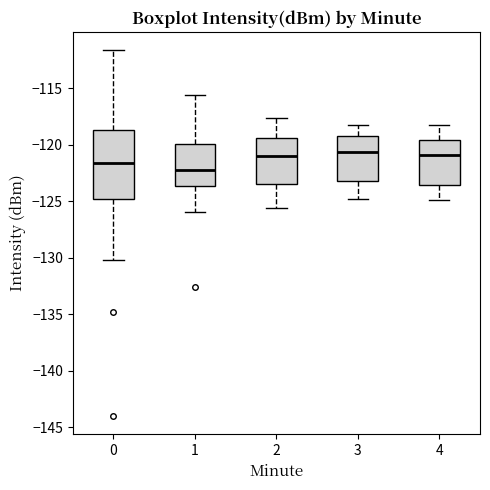

Where does the median line of the box at x = 1 sit on the y-axis? The values are not printed on the chart, so give them approximately, as read against the axis.

-122.0